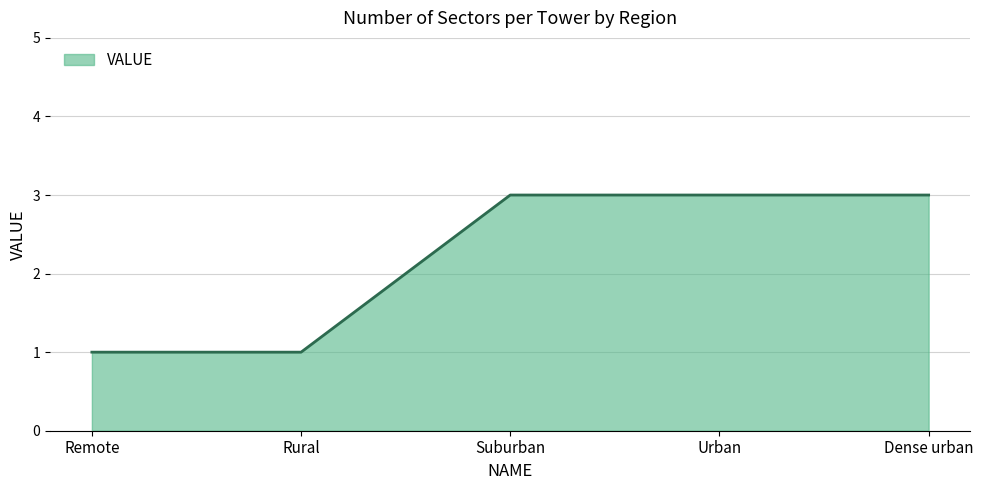

What is the difference between the values at Suburban and Remote?

2